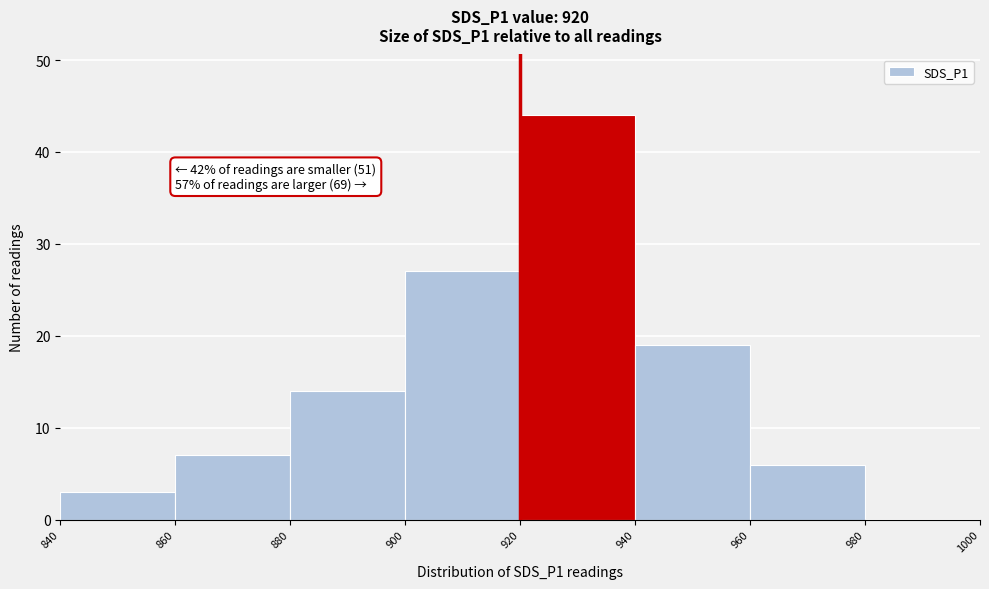

Which range on the x-axis has the tallest bar?

920 to 940